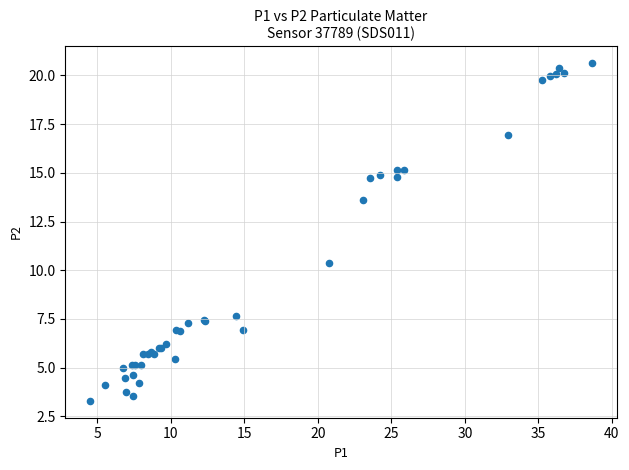

What Y value in the scatter plot is closest to 11?

10.4